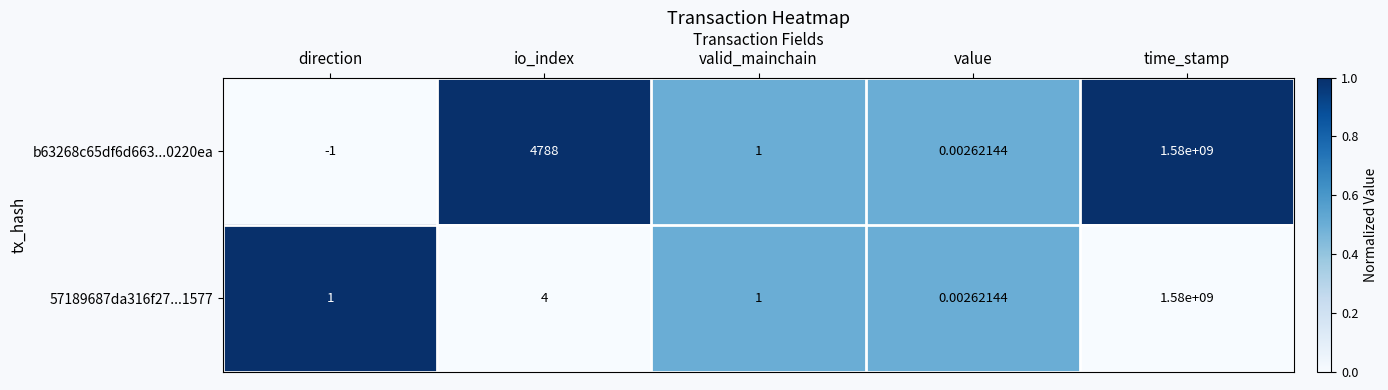

At which category is the sum across all series the highest?

time_stamp